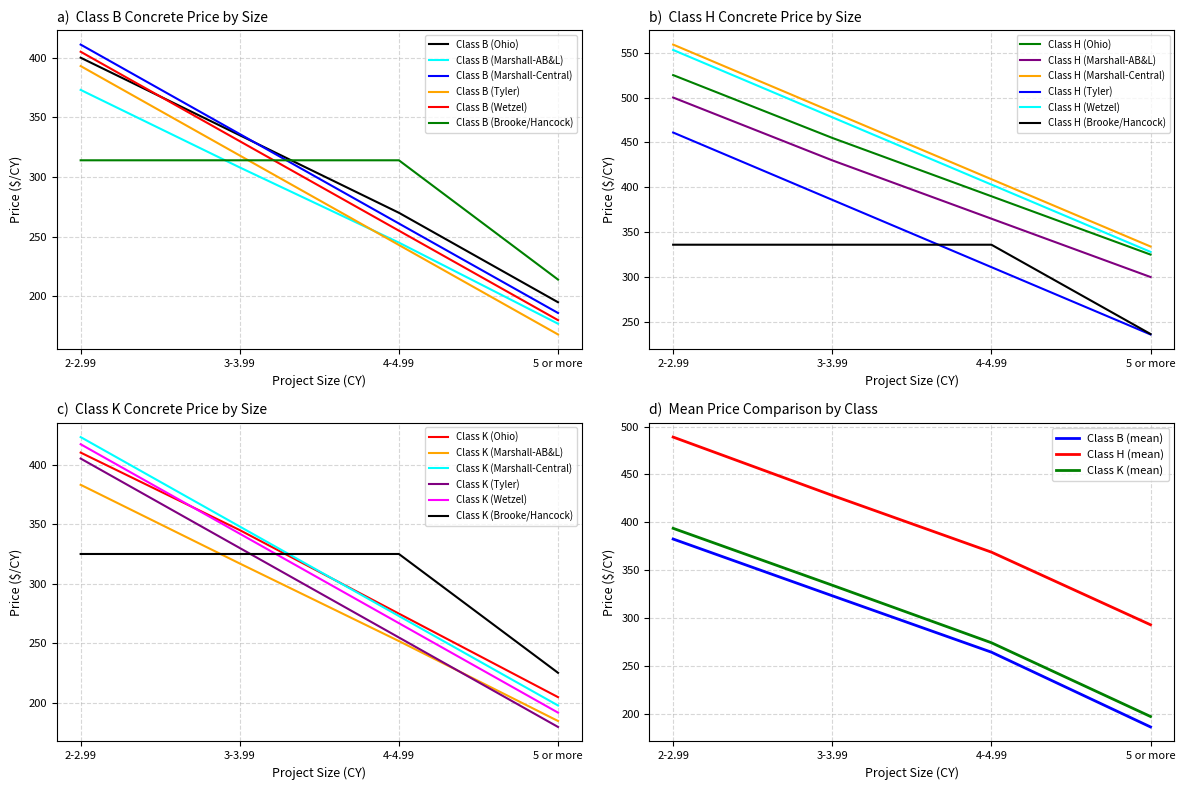

What are all the series names shown in the legend?

Class B (Ohio), Class B (Marshall-AB&L), Class B (Marshall-Central), Class B (Tyler), Class B (Wetzel), Class B (Brooke/Hancock)